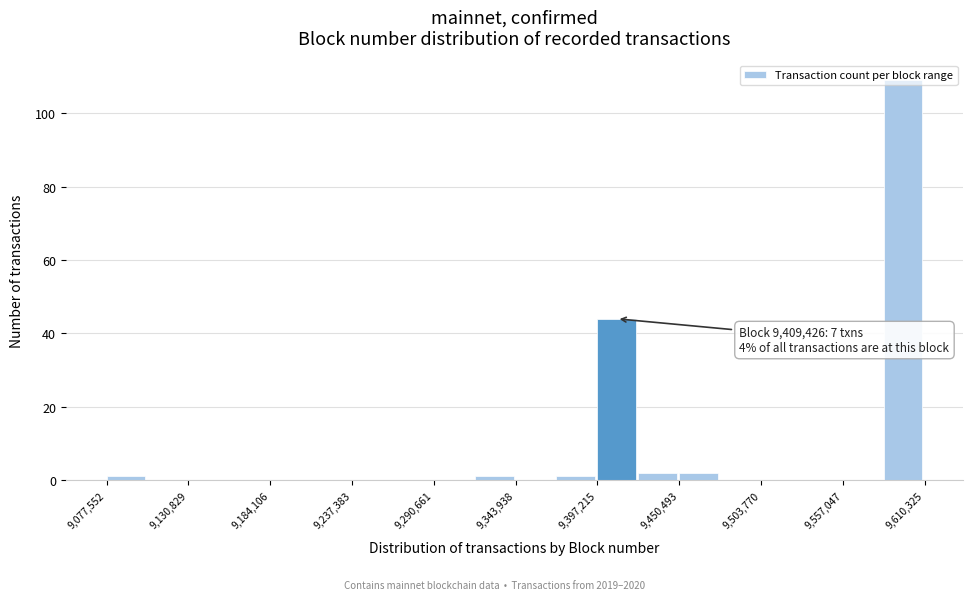

Around what value on the x-axis is the tallest bar? Give the approximate position of its centre, as read against the axis.

9600000